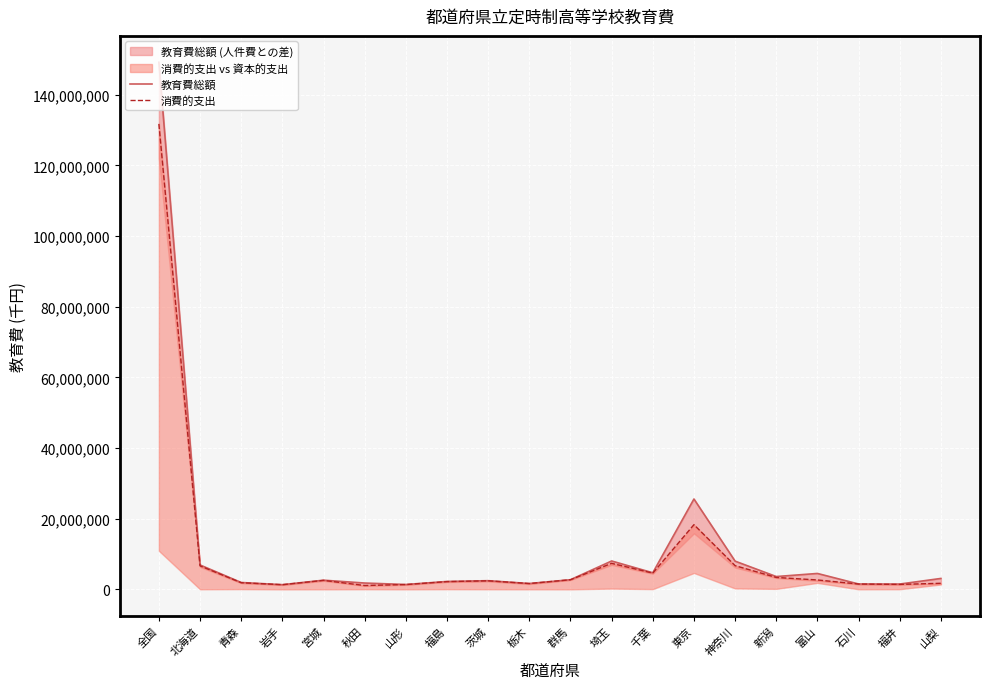

What is the sum of all 消費的支出 values?

203153674